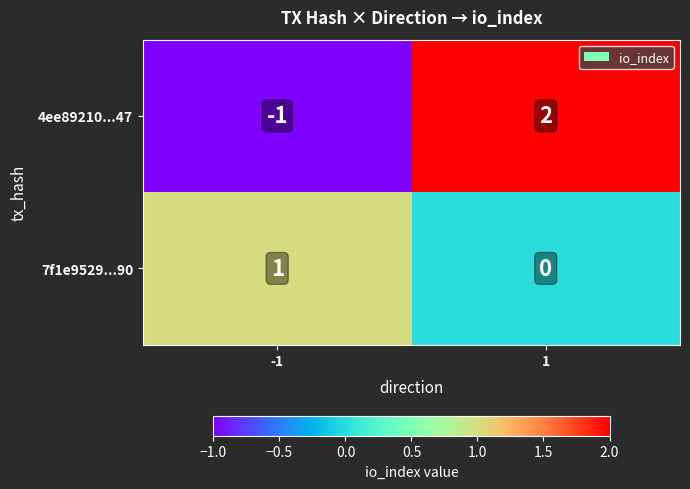

How many series are shown in this chart?

2